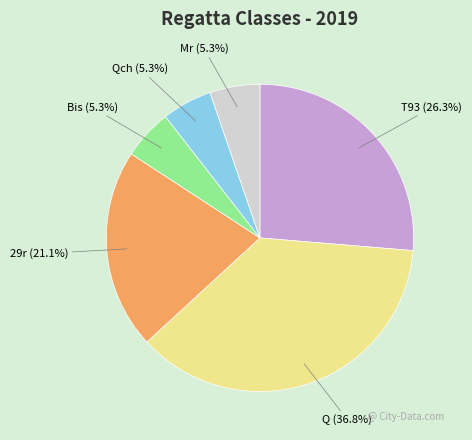

How many slices are in this pie chart?

6